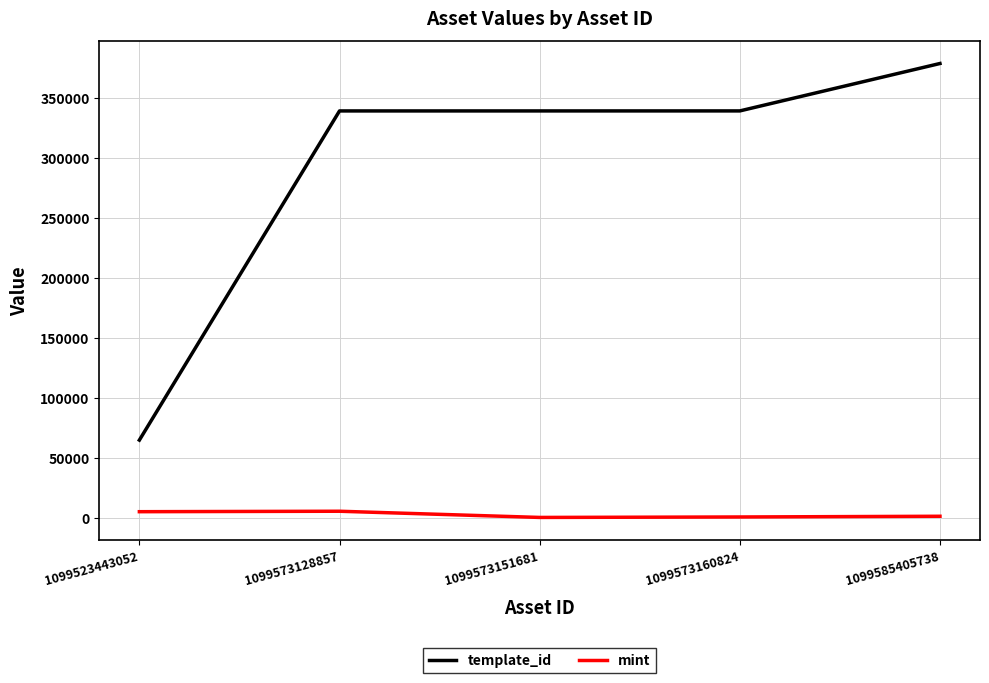

How many interior local valleys does the mint series have?

1